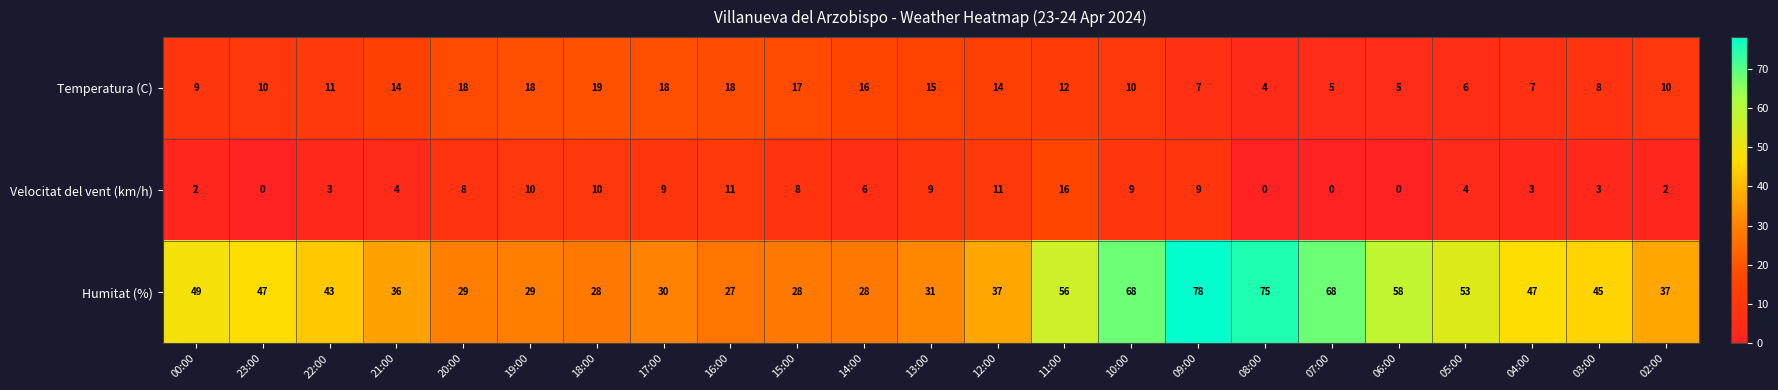

Which series has the largest total across all categories?

Humitat (%)